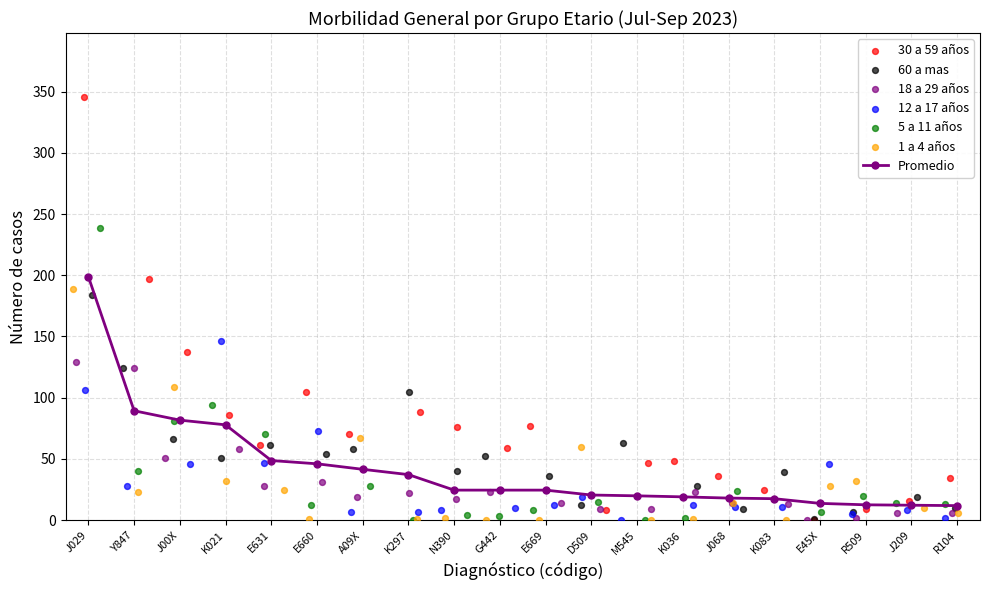

What is the highest value of the Promedio series?

198.8